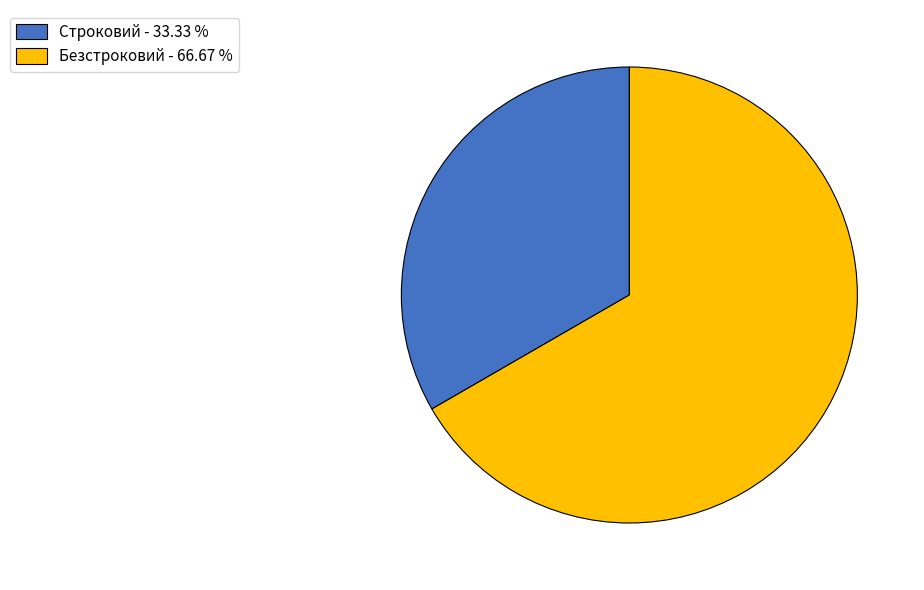

Which category accounts for the majority?

Безстроковий